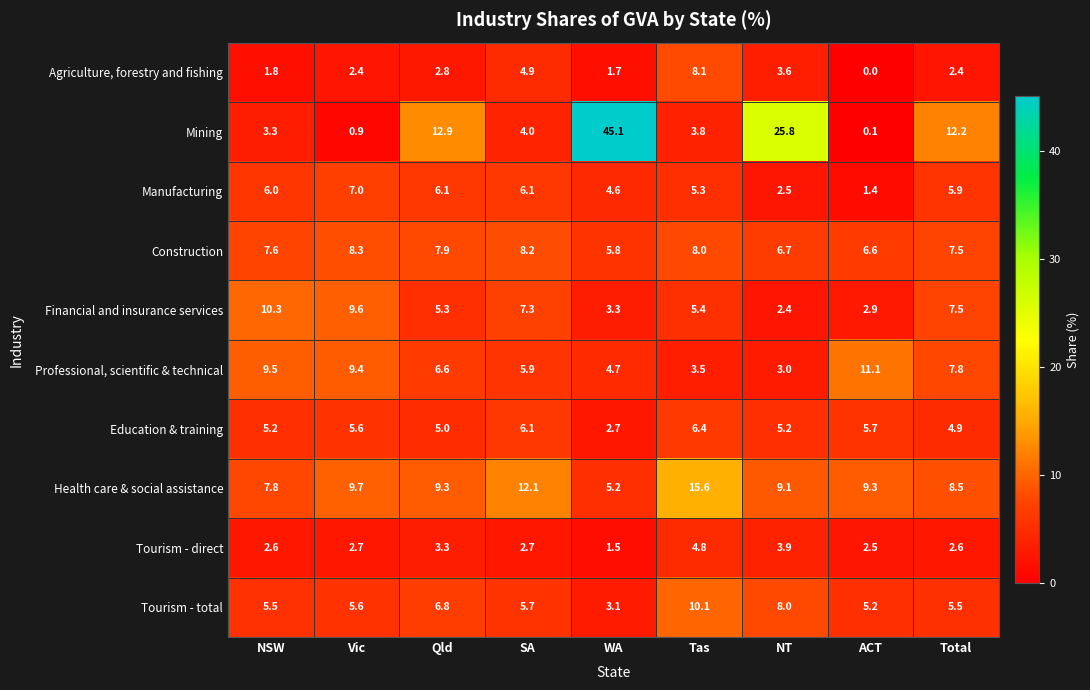

Which series has the widest spread of values?

Mining